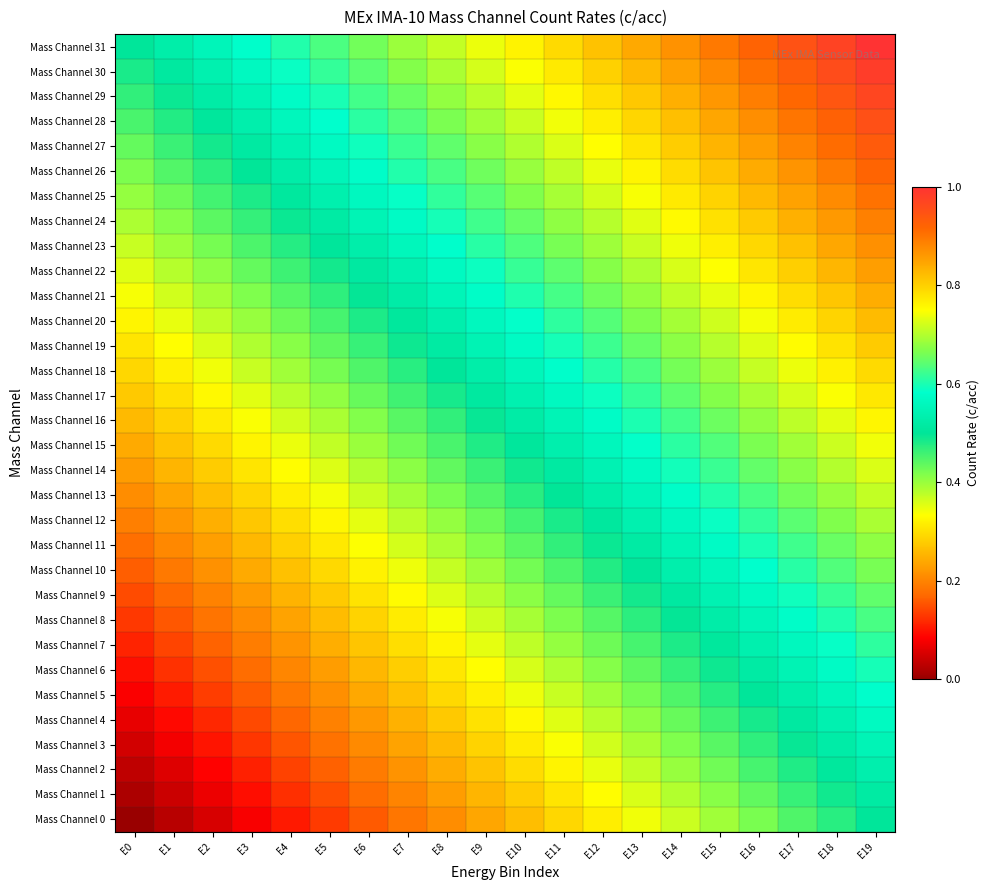

Reading left to right, extract all data points from this chart.

Mass Channel 0: E0=0.0	E1=0.0	E2=0.1	E3=0.1	E4=0.1	E5=0.1	E6=0.2	E7=0.2	E8=0.2	E9=0.2	E10=0.3	E11=0.3	E12=0.3	E13=0.3	E14=0.4	E15=0.4	E16=0.4	E17=0.4	E18=0.5	E19=0.5
Mass Channel 1: E0=0.0	E1=0.0	E2=0.1	E3=0.1	E4=0.1	E5=0.1	E6=0.2	E7=0.2	E8=0.2	E9=0.3	E10=0.3	E11=0.3	E12=0.3	E13=0.4	E14=0.4	E15=0.4	E16=0.4	E17=0.5	E18=0.5	E19=0.5
Mass Channel 2: E0=0.0	E1=0.1	E2=0.1	E3=0.1	E4=0.1	E5=0.2	E6=0.2	E7=0.2	E8=0.2	E9=0.3	E10=0.3	E11=0.3	E12=0.3	E13=0.4	E14=0.4	E15=0.4	E16=0.5	E17=0.5	E18=0.5	E19=0.5
Mass Channel 3: E0=0.0	E1=0.1	E2=0.1	E3=0.1	E4=0.2	E5=0.2	E6=0.2	E7=0.2	E8=0.3	E9=0.3	E10=0.3	E11=0.3	E12=0.4	E13=0.4	E14=0.4	E15=0.4	E16=0.5	E17=0.5	E18=0.5	E19=0.5
Mass Channel 4: E0=0.1	E1=0.1	E2=0.1	E3=0.1	E4=0.2	E5=0.2	E6=0.2	E7=0.2	E8=0.3	E9=0.3	E10=0.3	E11=0.4	E12=0.4	E13=0.4	E14=0.4	E15=0.5	E16=0.5	E17=0.5	E18=0.5	E19=0.6
Mass Channel 5: E0=0.1	E1=0.1	E2=0.1	E3=0.2	E4=0.2	E5=0.2	E6=0.2	E7=0.3	E8=0.3	E9=0.3	E10=0.3	E11=0.4	E12=0.4	E13=0.4	E14=0.4	E15=0.5	E16=0.5	E17=0.5	E18=0.6	E19=0.6
Mass Channel 6: E0=0.1	E1=0.1	E2=0.1	E3=0.2	E4=0.2	E5=0.2	E6=0.3	E7=0.3	E8=0.3	E9=0.3	E10=0.4	E11=0.4	E12=0.4	E13=0.4	E14=0.5	E15=0.5	E16=0.5	E17=0.5	E18=0.6	E19=0.6
Mass Channel 7: E0=0.1	E1=0.1	E2=0.2	E3=0.2	E4=0.2	E5=0.2	E6=0.3	E7=0.3	E8=0.3	E9=0.3	E10=0.4	E11=0.4	E12=0.4	E13=0.5	E14=0.5	E15=0.5	E16=0.5	E17=0.6	E18=0.6	E19=0.6
Mass Channel 8: E0=0.1	E1=0.2	E2=0.2	E3=0.2	E4=0.2	E5=0.3	E6=0.3	E7=0.3	E8=0.3	E9=0.4	E10=0.4	E11=0.4	E12=0.4	E13=0.5	E14=0.5	E15=0.5	E16=0.6	E17=0.6	E18=0.6	E19=0.6
Mass Channel 9: E0=0.1	E1=0.2	E2=0.2	E3=0.2	E4=0.3	E5=0.3	E6=0.3	E7=0.3	E8=0.4	E9=0.4	E10=0.4	E11=0.4	E12=0.5	E13=0.5	E14=0.5	E15=0.5	E16=0.6	E17=0.6	E18=0.6	E19=0.6
Mass Channel 10: E0=0.2	E1=0.2	E2=0.2	E3=0.2	E4=0.3	E5=0.3	E6=0.3	E7=0.3	E8=0.4	E9=0.4	E10=0.4	E11=0.5	E12=0.5	E13=0.5	E14=0.5	E15=0.6	E16=0.6	E17=0.6	E18=0.6	E19=0.7
Mass Channel 11: E0=0.2	E1=0.2	E2=0.2	E3=0.3	E4=0.3	E5=0.3	E6=0.3	E7=0.4	E8=0.4	E9=0.4	E10=0.4	E11=0.5	E12=0.5	E13=0.5	E14=0.5	E15=0.6	E16=0.6	E17=0.6	E18=0.7	E19=0.7
Mass Channel 12: E0=0.2	E1=0.2	E2=0.2	E3=0.3	E4=0.3	E5=0.3	E6=0.4	E7=0.4	E8=0.4	E9=0.4	E10=0.5	E11=0.5	E12=0.5	E13=0.5	E14=0.6	E15=0.6	E16=0.6	E17=0.6	E18=0.7	E19=0.7
Mass Channel 13: E0=0.2	E1=0.2	E2=0.3	E3=0.3	E4=0.3	E5=0.3	E6=0.4	E7=0.4	E8=0.4	E9=0.4	E10=0.5	E11=0.5	E12=0.5	E13=0.6	E14=0.6	E15=0.6	E16=0.6	E17=0.7	E18=0.7	E19=0.7
Mass Channel 14: E0=0.2	E1=0.3	E2=0.3	E3=0.3	E4=0.3	E5=0.4	E6=0.4	E7=0.4	E8=0.4	E9=0.5	E10=0.5	E11=0.5	E12=0.5	E13=0.6	E14=0.6	E15=0.6	E16=0.6	E17=0.7	E18=0.7	E19=0.7
Mass Channel 15: E0=0.2	E1=0.3	E2=0.3	E3=0.3	E4=0.3	E5=0.4	E6=0.4	E7=0.4	E8=0.5	E9=0.5	E10=0.5	E11=0.5	E12=0.6	E13=0.6	E14=0.6	E15=0.6	E16=0.7	E17=0.7	E18=0.7	E19=0.7
Mass Channel 16: E0=0.3	E1=0.3	E2=0.3	E3=0.3	E4=0.4	E5=0.4	E6=0.4	E7=0.4	E8=0.5	E9=0.5	E10=0.5	E11=0.5	E12=0.6	E13=0.6	E14=0.6	E15=0.7	E16=0.7	E17=0.7	E18=0.7	E19=0.8
Mass Channel 17: E0=0.3	E1=0.3	E2=0.3	E3=0.4	E4=0.4	E5=0.4	E6=0.4	E7=0.5	E8=0.5	E9=0.5	E10=0.5	E11=0.6	E12=0.6	E13=0.6	E14=0.6	E15=0.7	E16=0.7	E17=0.7	E18=0.7	E19=0.8
Mass Channel 18: E0=0.3	E1=0.3	E2=0.3	E3=0.4	E4=0.4	E5=0.4	E6=0.4	E7=0.5	E8=0.5	E9=0.5	E10=0.6	E11=0.6	E12=0.6	E13=0.6	E14=0.7	E15=0.7	E16=0.7	E17=0.7	E18=0.8	E19=0.8
Mass Channel 19: E0=0.3	E1=0.3	E2=0.4	E3=0.4	E4=0.4	E5=0.4	E6=0.5	E7=0.5	E8=0.5	E9=0.5	E10=0.6	E11=0.6	E12=0.6	E13=0.6	E14=0.7	E15=0.7	E16=0.7	E17=0.8	E18=0.8	E19=0.8
Mass Channel 20: E0=0.3	E1=0.3	E2=0.4	E3=0.4	E4=0.4	E5=0.5	E6=0.5	E7=0.5	E8=0.5	E9=0.6	E10=0.6	E11=0.6	E12=0.6	E13=0.7	E14=0.7	E15=0.7	E16=0.7	E17=0.8	E18=0.8	E19=0.8
Mass Channel 21: E0=0.3	E1=0.4	E2=0.4	E3=0.4	E4=0.4	E5=0.5	E6=0.5	E7=0.5	E8=0.5	E9=0.6	E10=0.6	E11=0.6	E12=0.7	E13=0.7	E14=0.7	E15=0.7	E16=0.8	E17=0.8	E18=0.8	E19=0.8
Mass Channel 22: E0=0.4	E1=0.4	E2=0.4	E3=0.4	E4=0.5	E5=0.5	E6=0.5	E7=0.5	E8=0.6	E9=0.6	E10=0.6	E11=0.6	E12=0.7	E13=0.7	E14=0.7	E15=0.7	E16=0.8	E17=0.8	E18=0.8	E19=0.9
Mass Channel 23: E0=0.4	E1=0.4	E2=0.4	E3=0.4	E4=0.5	E5=0.5	E6=0.5	E7=0.6	E8=0.6	E9=0.6	E10=0.6	E11=0.7	E12=0.7	E13=0.7	E14=0.7	E15=0.8	E16=0.8	E17=0.8	E18=0.8	E19=0.9
Mass Channel 24: E0=0.4	E1=0.4	E2=0.4	E3=0.5	E4=0.5	E5=0.5	E6=0.5	E7=0.6	E8=0.6	E9=0.6	E10=0.7	E11=0.7	E12=0.7	E13=0.7	E14=0.8	E15=0.8	E16=0.8	E17=0.8	E18=0.9	E19=0.9
Mass Channel 25: E0=0.4	E1=0.4	E2=0.5	E3=0.5	E4=0.5	E5=0.5	E6=0.6	E7=0.6	E8=0.6	E9=0.6	E10=0.7	E11=0.7	E12=0.7	E13=0.7	E14=0.8	E15=0.8	E16=0.8	E17=0.9	E18=0.9	E19=0.9
Mass Channel 26: E0=0.4	E1=0.4	E2=0.5	E3=0.5	E4=0.5	E5=0.6	E6=0.6	E7=0.6	E8=0.6	E9=0.7	E10=0.7	E11=0.7	E12=0.7	E13=0.8	E14=0.8	E15=0.8	E16=0.8	E17=0.9	E18=0.9	E19=0.9
Mass Channel 27: E0=0.4	E1=0.5	E2=0.5	E3=0.5	E4=0.5	E5=0.6	E6=0.6	E7=0.6	E8=0.6	E9=0.7	E10=0.7	E11=0.7	E12=0.8	E13=0.8	E14=0.8	E15=0.8	E16=0.9	E17=0.9	E18=0.9	E19=0.9
Mass Channel 28: E0=0.5	E1=0.5	E2=0.5	E3=0.5	E4=0.6	E5=0.6	E6=0.6	E7=0.6	E8=0.7	E9=0.7	E10=0.7	E11=0.7	E12=0.8	E13=0.8	E14=0.8	E15=0.8	E16=0.9	E17=0.9	E18=0.9	E19=1.0
Mass Channel 29: E0=0.5	E1=0.5	E2=0.5	E3=0.5	E4=0.6	E5=0.6	E6=0.6	E7=0.7	E8=0.7	E9=0.7	E10=0.7	E11=0.8	E12=0.8	E13=0.8	E14=0.8	E15=0.9	E16=0.9	E17=0.9	E18=0.9	E19=1.0
Mass Channel 30: E0=0.5	E1=0.5	E2=0.5	E3=0.6	E4=0.6	E5=0.6	E6=0.6	E7=0.7	E8=0.7	E9=0.7	E10=0.7	E11=0.8	E12=0.8	E13=0.8	E14=0.9	E15=0.9	E16=0.9	E17=0.9	E18=1.0	E19=1.0
Mass Channel 31: E0=0.5	E1=0.5	E2=0.6	E3=0.6	E4=0.6	E5=0.6	E6=0.7	E7=0.7	E8=0.7	E9=0.7	E10=0.8	E11=0.8	E12=0.8	E13=0.8	E14=0.9	E15=0.9	E16=0.9	E17=0.9	E18=1.0	E19=1.0